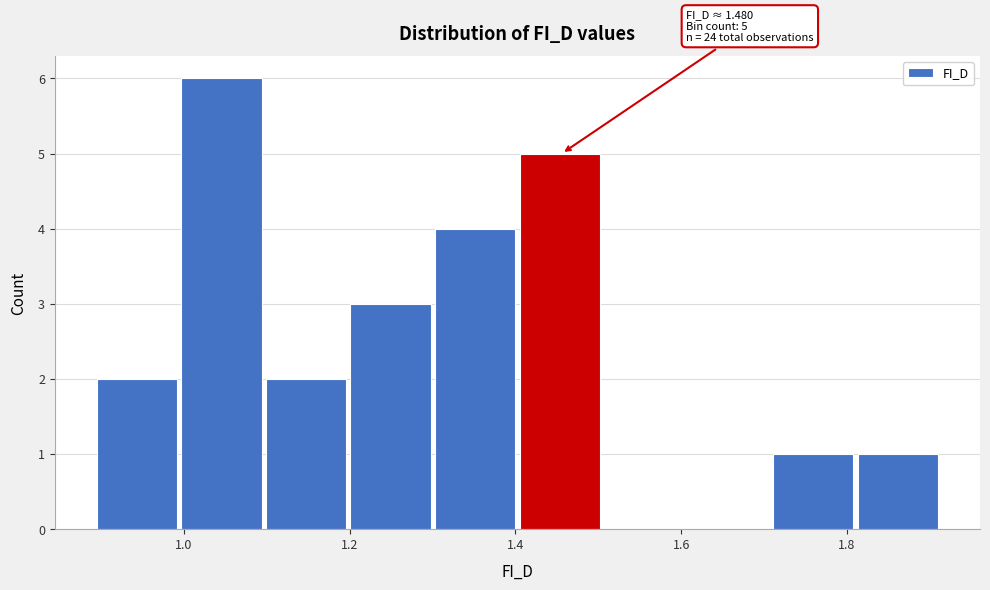

Over which range of the x-axis is the bar tallest?

1.00 to 1.10